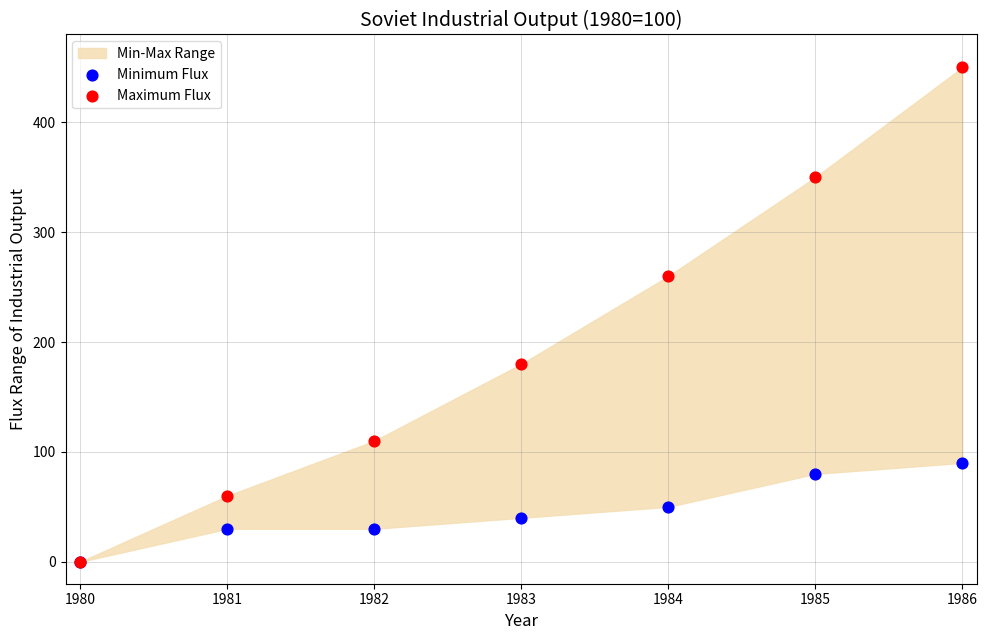

Across all series, what Y value is closest to 225?

260